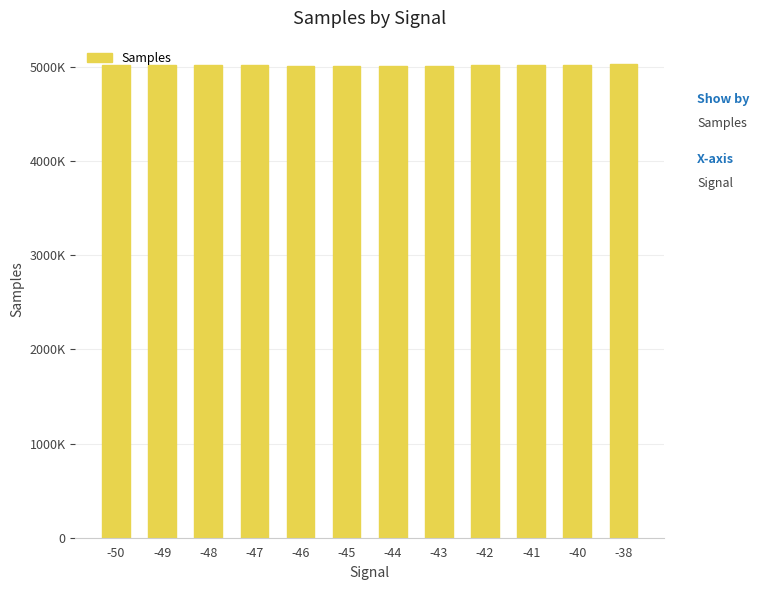

Reading left to right, transcribe all the data shown in this chart.

-50=5020104.0	-49=5020552.0	-48=5015923.0	-47=5020405.0	-46=5014367.2	-45=5014564.3	-44=5013122.0	-43=5013023.2	-42=5017158.5	-41=5016389.0	-40=5021476.0	-38=5028116.0